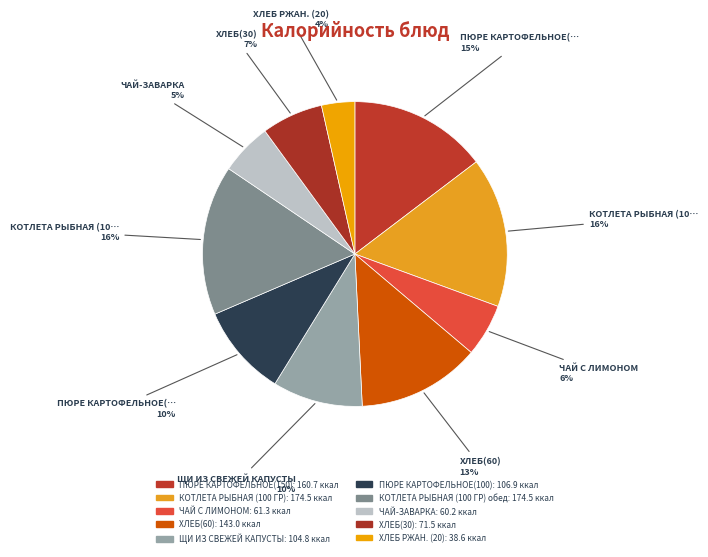

To the nearest percent, what is the difference between the largest and smallest slice percentages?

12%